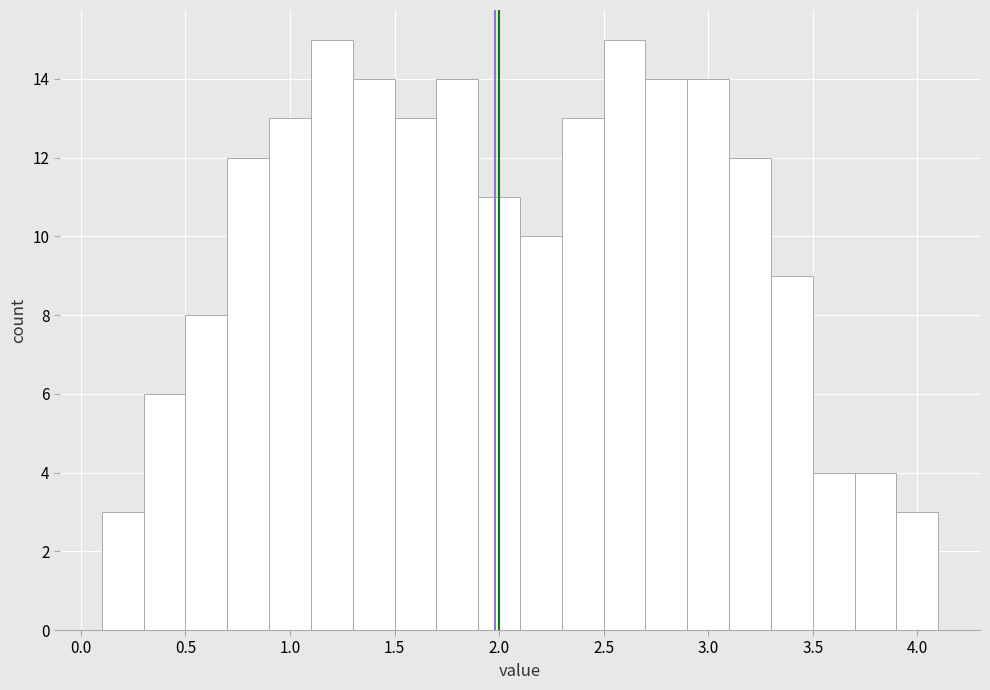

How tall is the bar that spans 0.9 to 1.1 on the x-axis? The values are not printed on the chart, so give them approximately, as read against the axis.

13